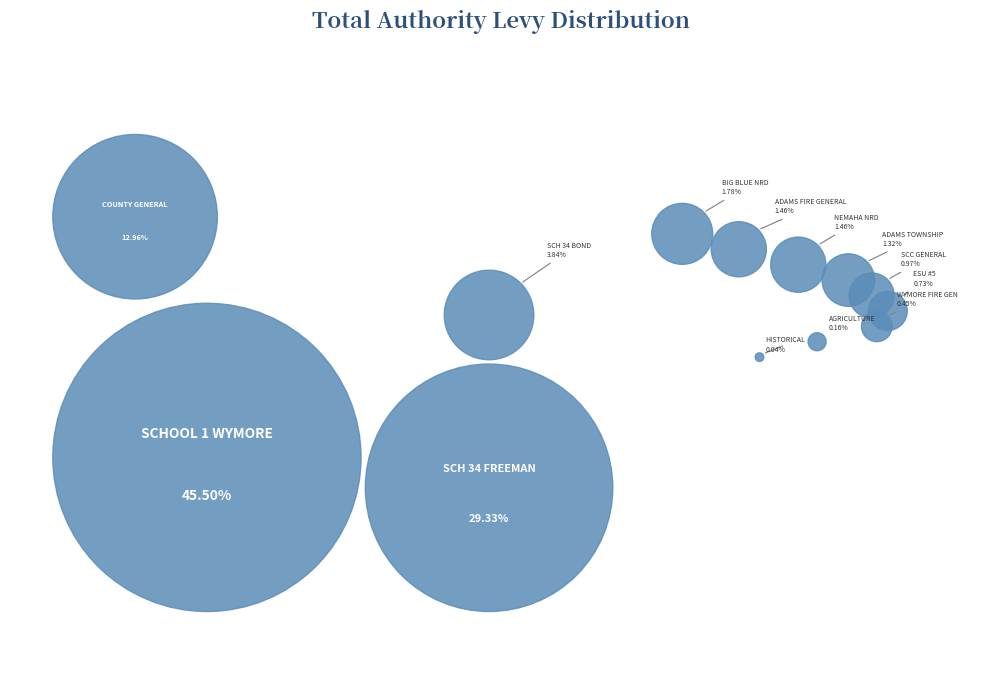

Is COUNTY GENERAL the majority of the pie?

No